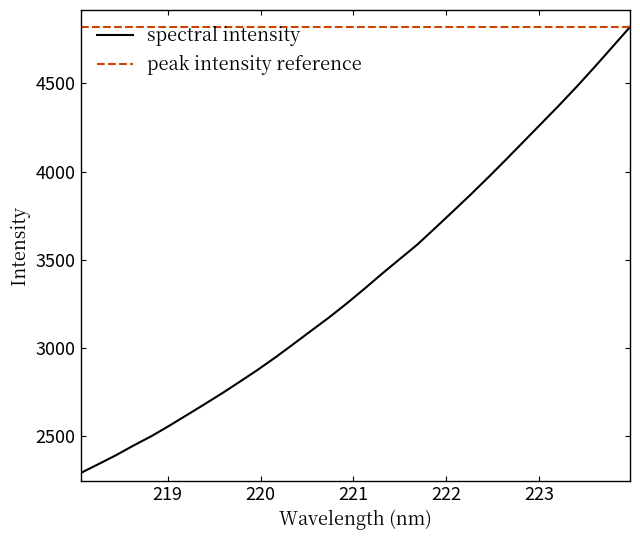

Reading left to right, what are all the values shown in this chart?

spectral intensity: 2288.0	2338.5	2389.6	2445.2	2497.9	2556.7	2617.9	2679.7	2742.4	2808.3	2875.3	2946.0	3020.5	3095.9	3170.7	3250.3	3333.7	3419.9	3503.0	3586.0	3679.4	3773.7	3868.8	3967.4	4068.1	4170.6	4273.5	4376.2	4482.7	4593.2	4706.5	4820.5
peak intensity reference: 4820.5	4820.5	4820.5	4820.5	4820.5	4820.5	4820.5	4820.5	4820.5	4820.5	4820.5	4820.5	4820.5	4820.5	4820.5	4820.5	4820.5	4820.5	4820.5	4820.5	4820.5	4820.5	4820.5	4820.5	4820.5	4820.5	4820.5	4820.5	4820.5	4820.5	4820.5	4820.5